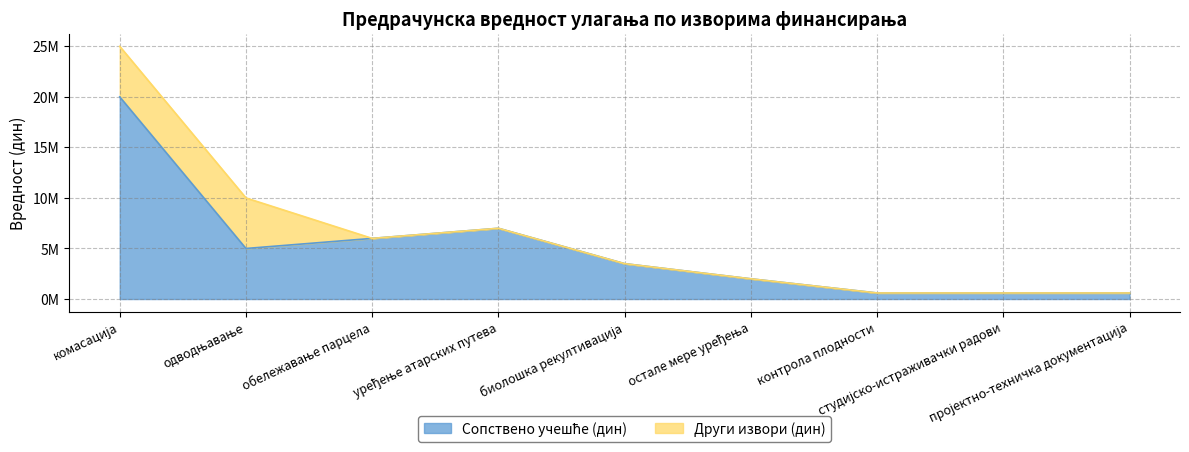

Rank the categories by value from highest to lowest.

комасација, уређење атарских путева, обележавање парцела, одводњавање, биолошка рекултивација, остале мере уређења, контрола плодности, студијско-истраживачки радови, пројектно-техничка документација